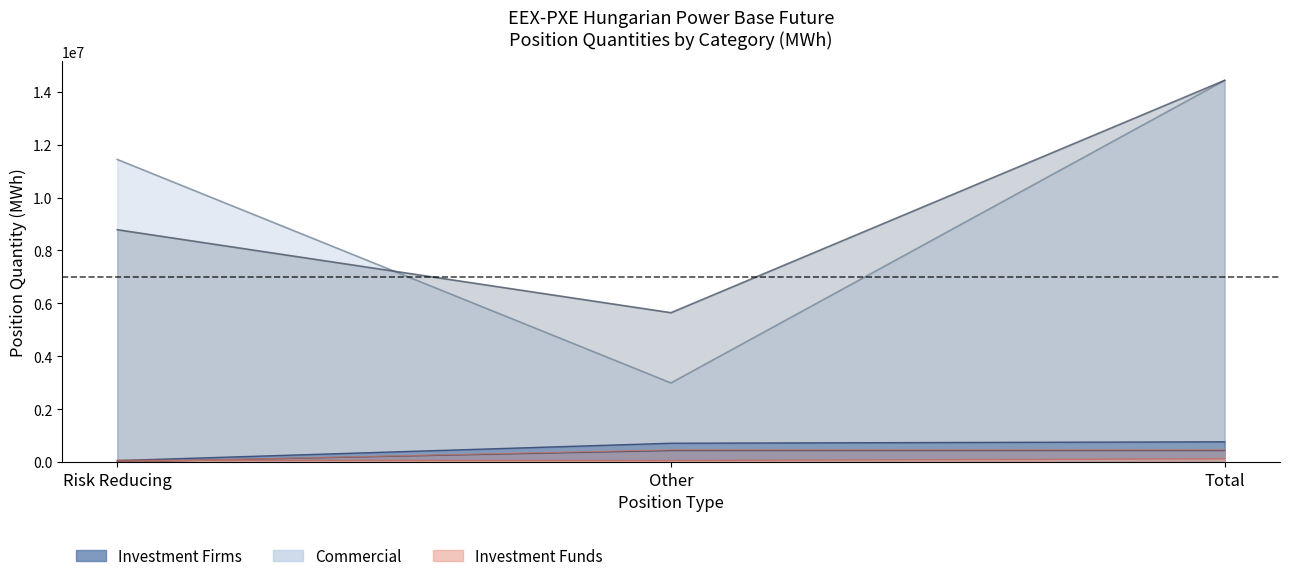

What is the sum of all Short_InvestmentFunds values?

243054